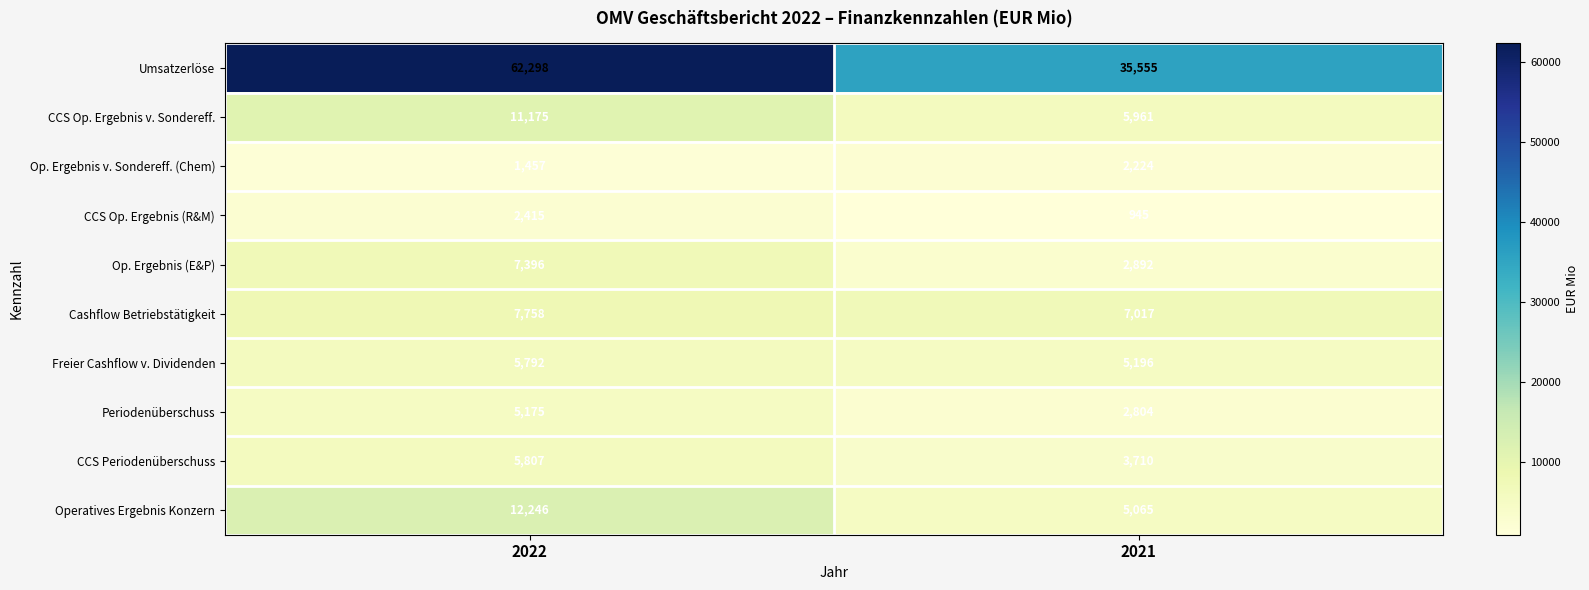

Reading left to right, list all the values displayed in this chart.

Umsatzerlöse: 62298	35555
CCS Op. Ergebnis v. Sondereff.: 11175	5961
Op. Ergebnis v. Sondereff. (Chem): 1457	2224
CCS Op. Ergebnis (R&M): 2415	945
Op. Ergebnis (E&P): 7396	2892
Cashflow Betriebstätigkeit: 7758	7017
Freier Cashflow v. Dividenden: 5792	5196
Periodenüberschuss: 5175	2804
CCS Periodenüberschuss: 5807	3710
Operatives Ergebnis Konzern: 12246	5065